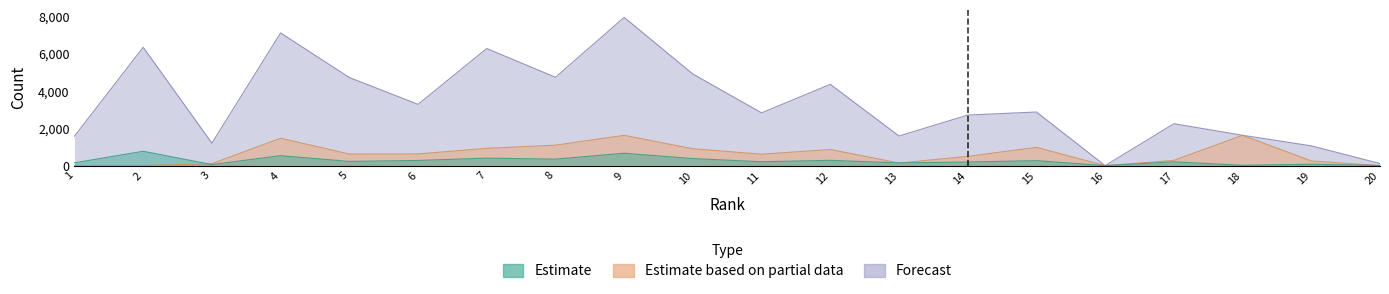

What is the highest value of the Total Docs. (2009) series?

771